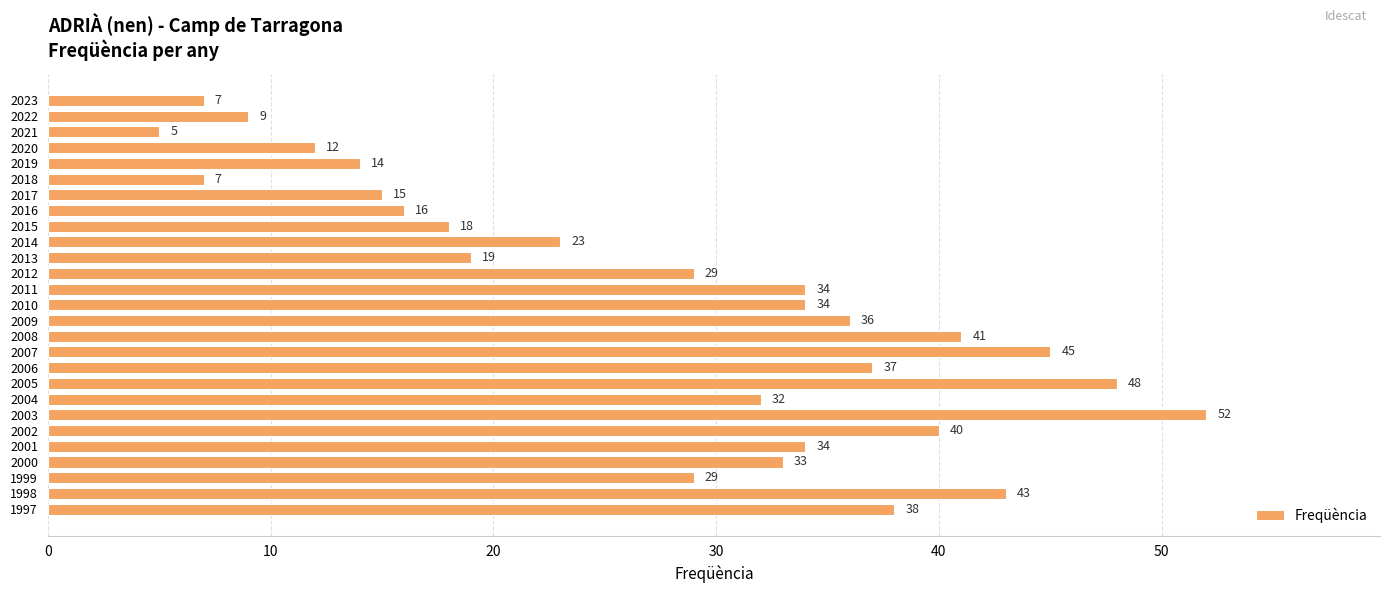

What is the approximate value at 1997?

38